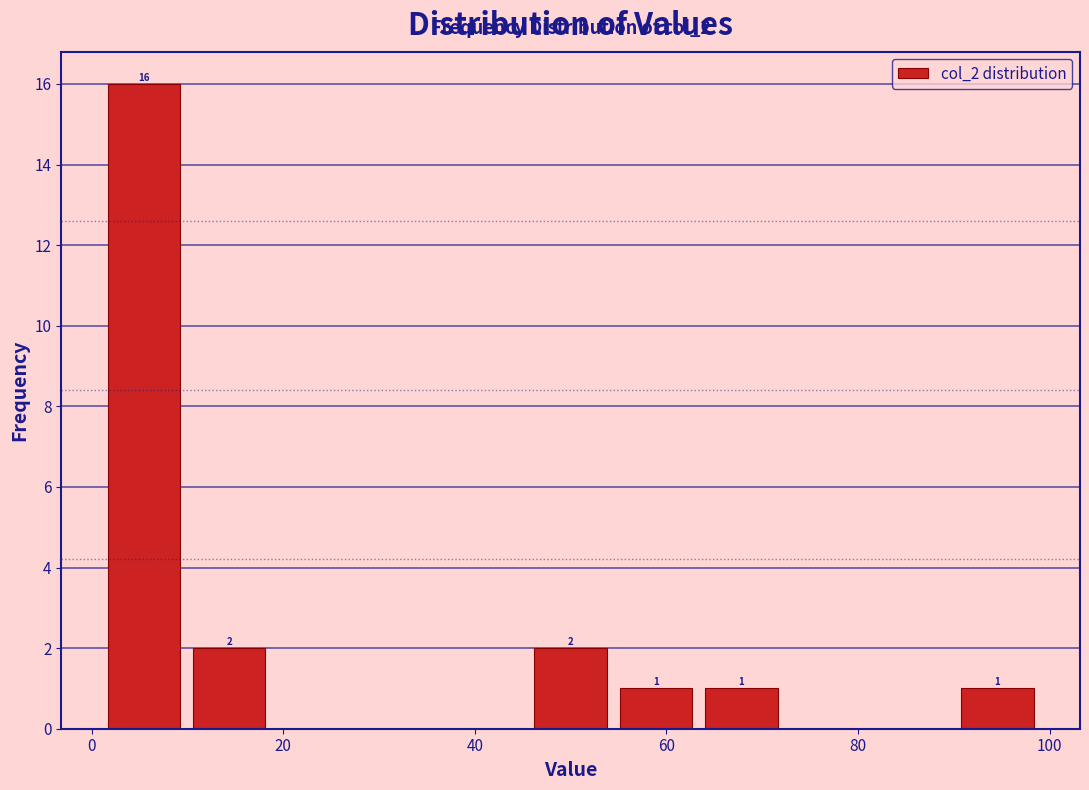

Which range on the x-axis has the tallest bar?

2 to 10